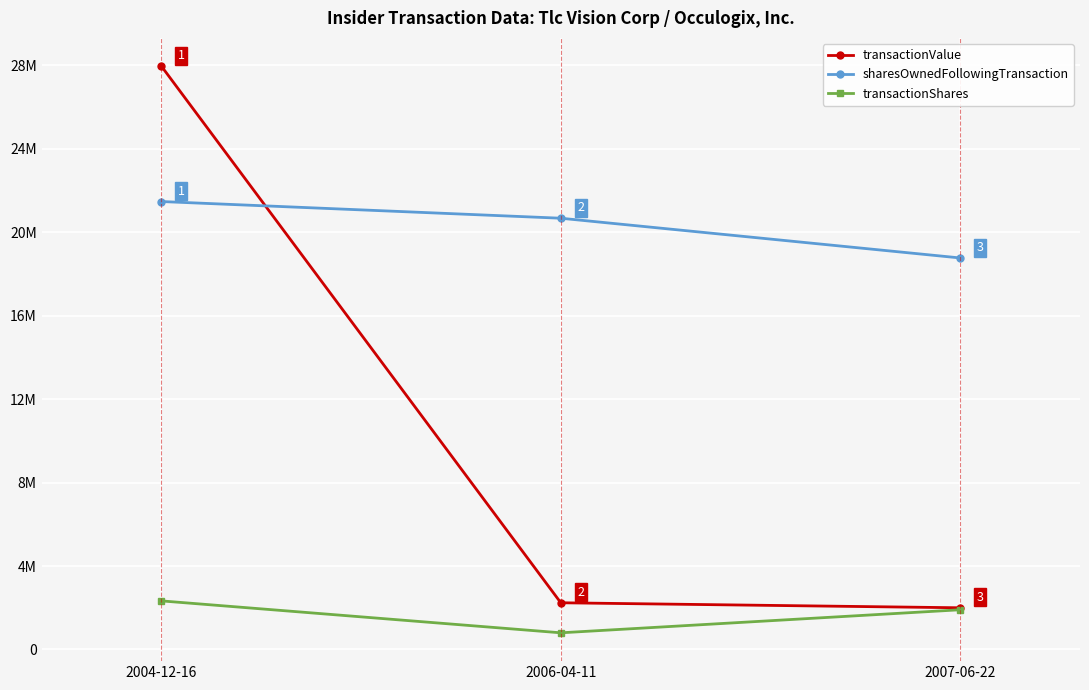

What is the average value of the transactionShares series?

1678315